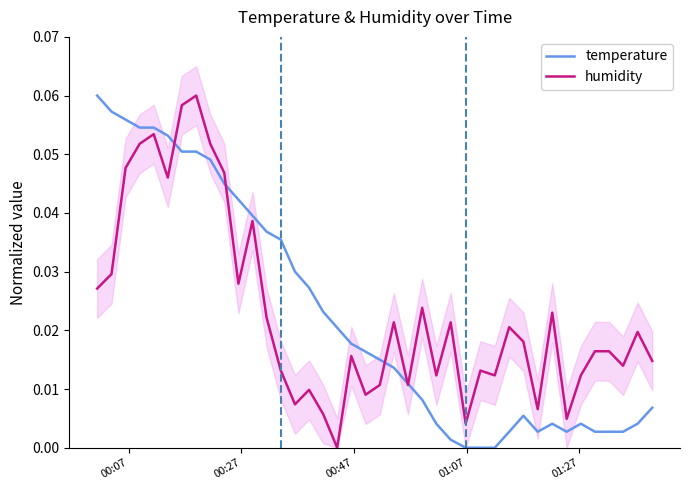

In temperature, how many points are lower than both neighbors (excluding endpoints)?

2